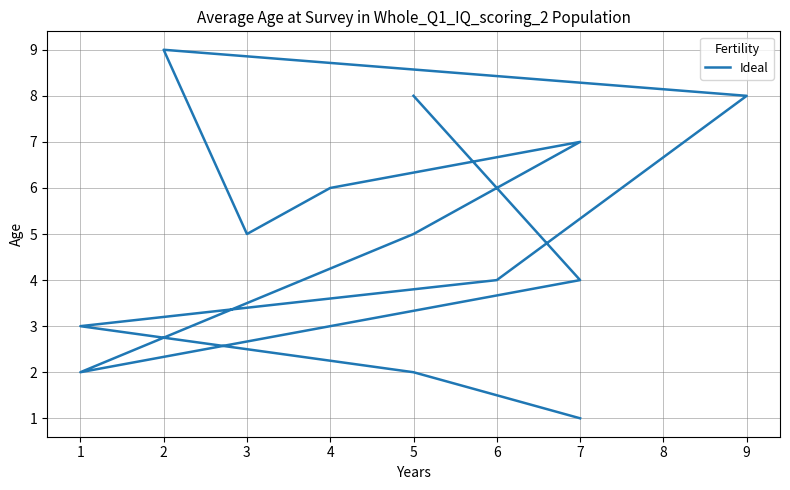

What is the sum of the values at 4 and 1?

9